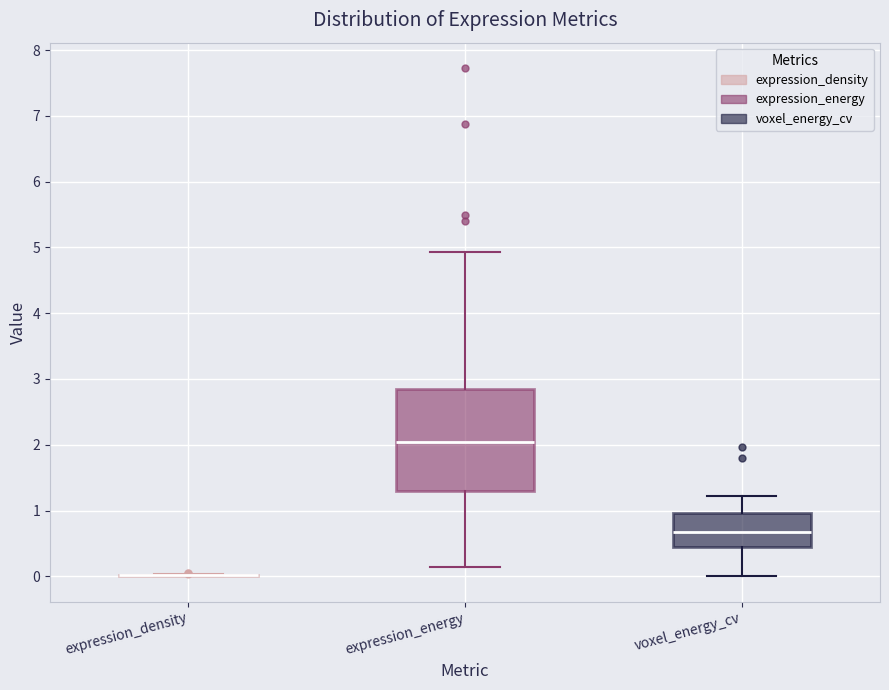

Comparing the boxes themselves (not the whiskers), which one is the tallest?

expression_energy